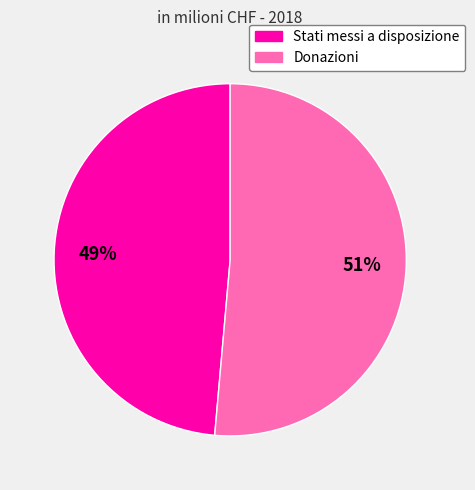

Which category has the biggest portion of the pie?

Donazioni